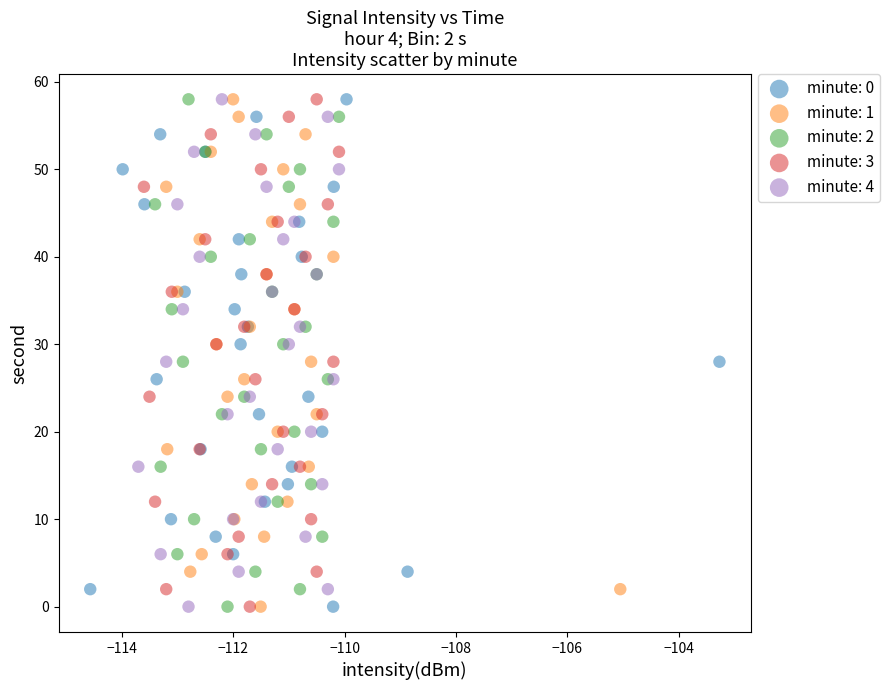

What are all the series names shown in the legend?

minute: 0, minute: 1, minute: 2, minute: 3, minute: 4